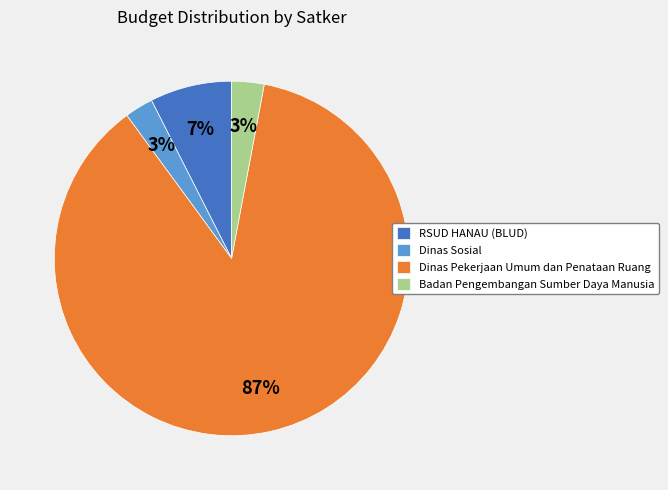

How many slices are in this pie chart?

4